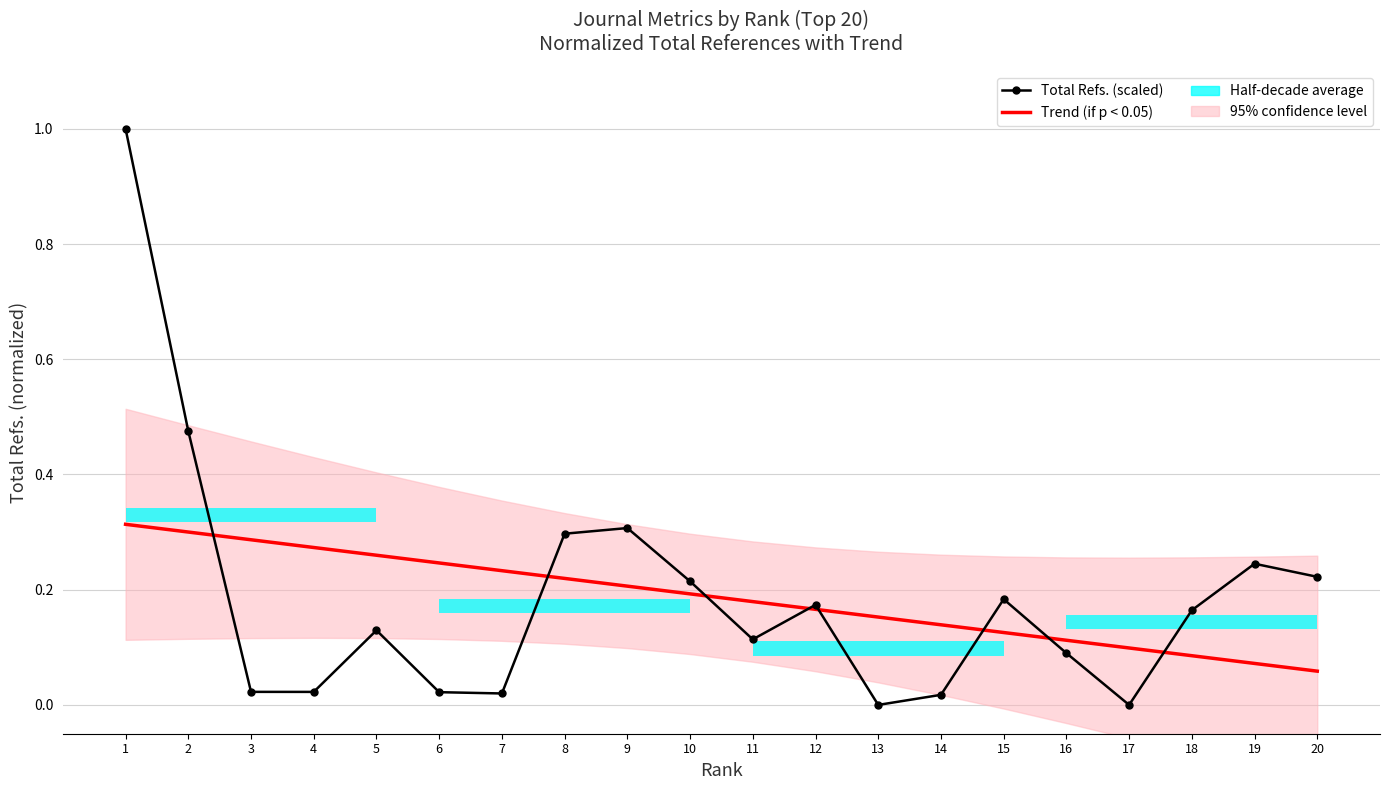

What is the maximum value shown in the chart?

1.0